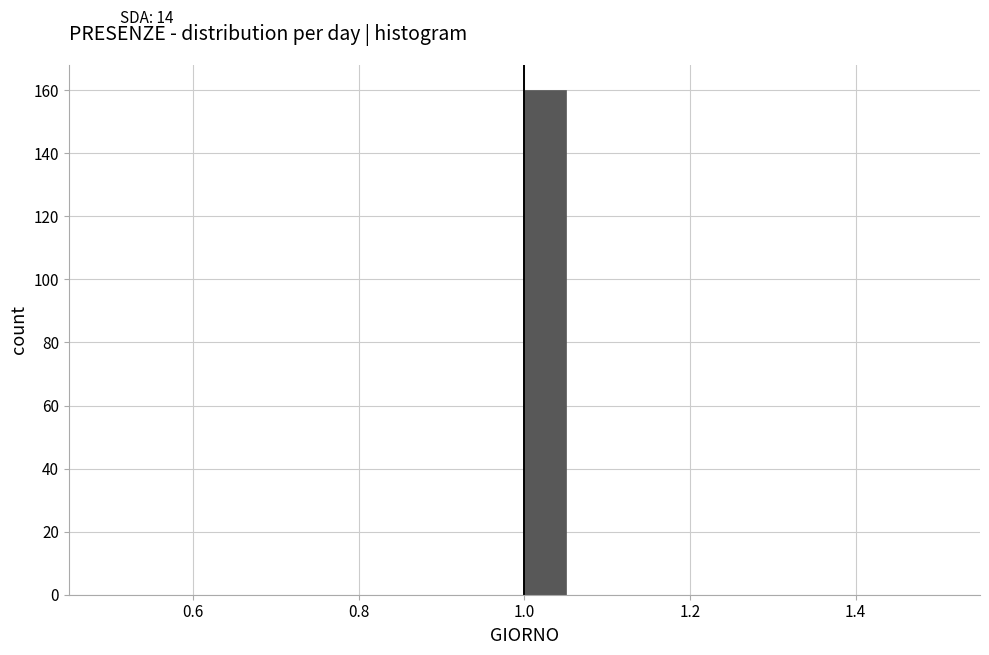

Around what value on the x-axis is the tallest bar? Give the approximate position of its centre, as read against the axis.

1.02